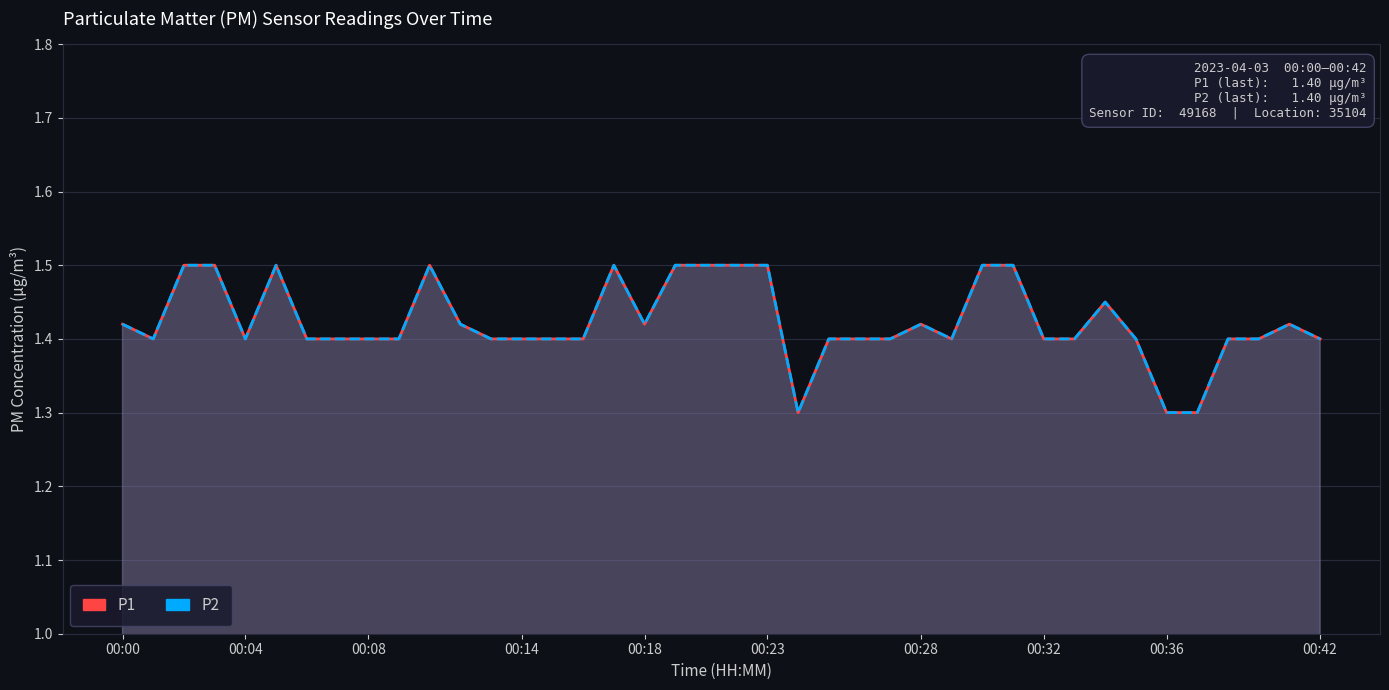

What is the label of the 16th point from the left?

15